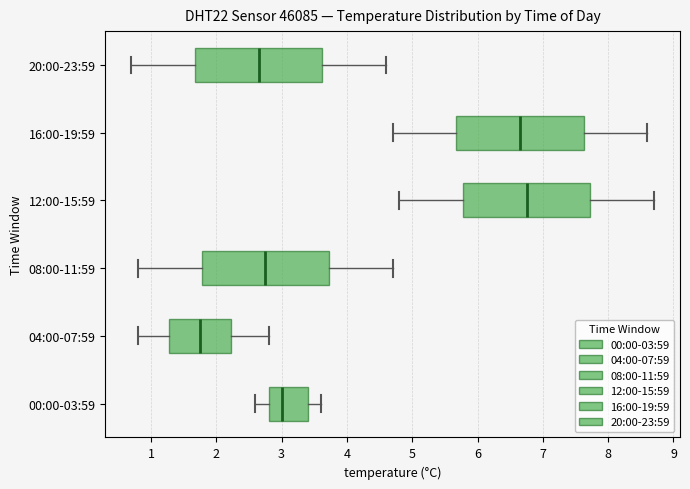

Reading bottom to top, read every box against the x-axis: the position of its median line, the range the box covers, and the ends of its whiskers. The values are not printed on the chart, so give them approximately, as read against the axis.

00:00-03:59: median 3.0, box 2.8 to 3.4, whiskers 2.6 to 3.6
04:00-07:59: median 1.8, box 1.3 to 2.2, whiskers 0.8 to 2.8
08:00-11:59: median 2.8, box 1.8 to 3.7, whiskers 0.8 to 4.7
12:00-15:59: median 6.8, box 5.8 to 7.7, whiskers 4.8 to 8.7
16:00-19:59: median 6.7, box 5.7 to 7.6, whiskers 4.7 to 8.6
20:00-23:59: median 2.7, box 1.7 to 3.6, whiskers 0.7 to 4.6